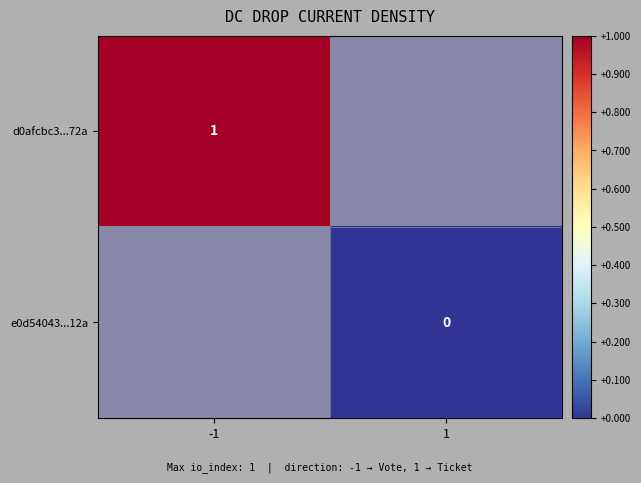

The d0afcbc3...72a series shows 1 at -1. True or false?

True